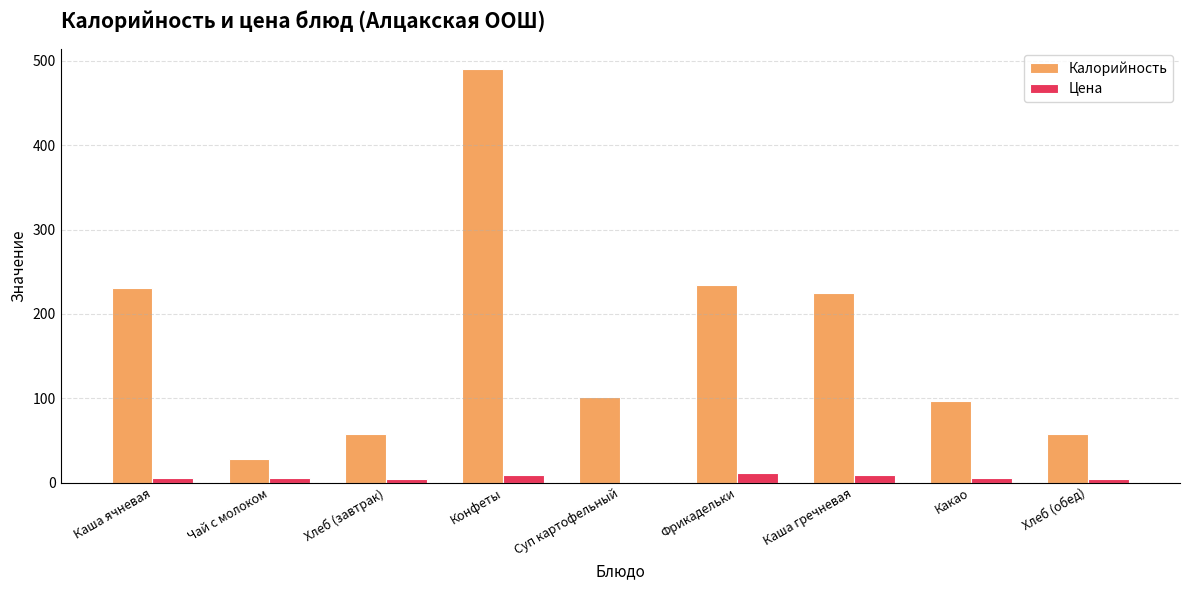

True or false: Калорийность has a value of 12.9 at Хлеб (обед).

False